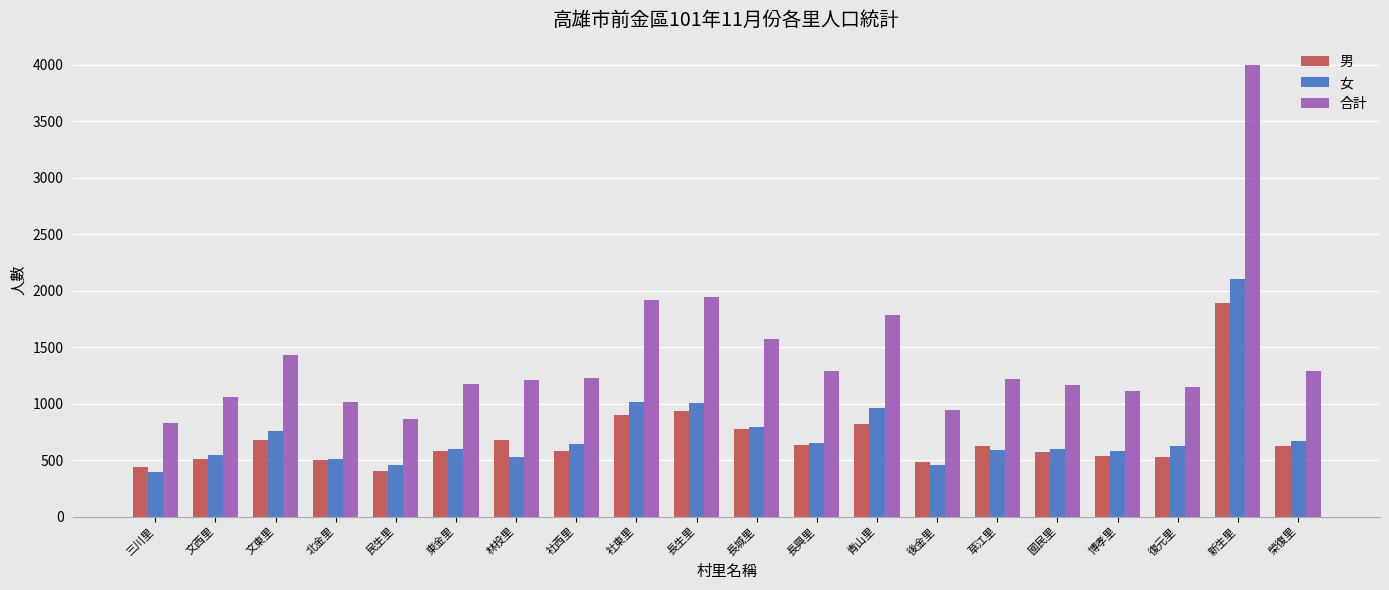

Rank the series by their maximum value, from lowest to highest.

男, 女, 合計